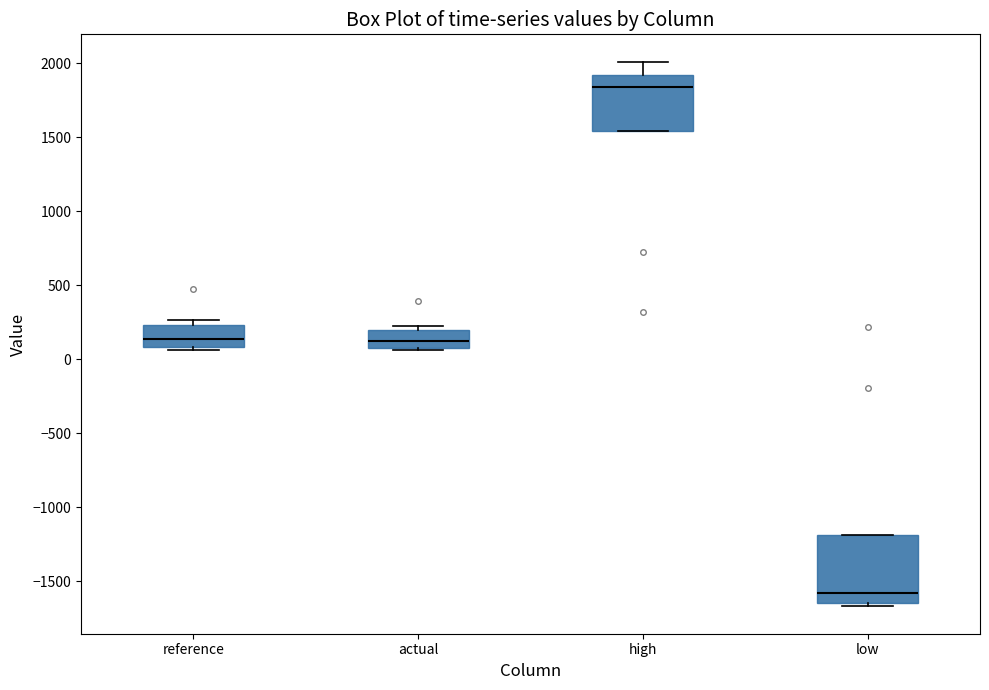

Comparing the boxes themselves (not the whiskers), which one is the tallest?

low